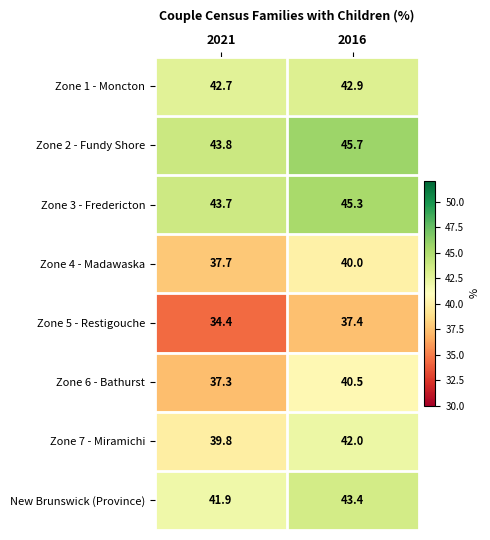

List the series in order of their peak value, highest first.

Zone 2 - Fundy Shore, Zone 3 - Fredericton, New Brunswick (Province), Zone 1 - Moncton, Zone 7 - Miramichi, Zone 6 - Bathurst, Zone 4 - Madawaska, Zone 5 - Restigouche